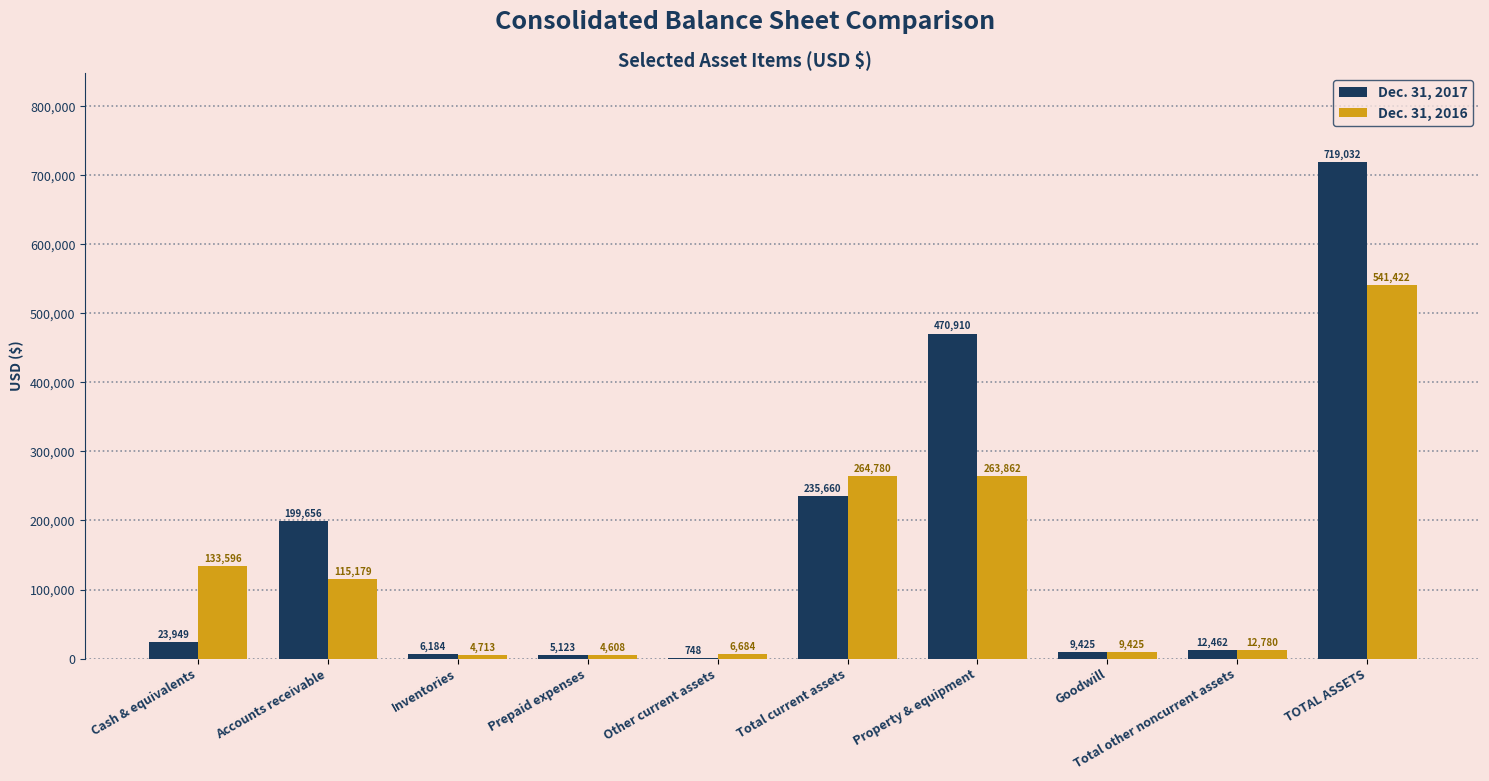

Which series changed the most between Goodwill and Total other noncurrent assets?

Dec. 31, 2016